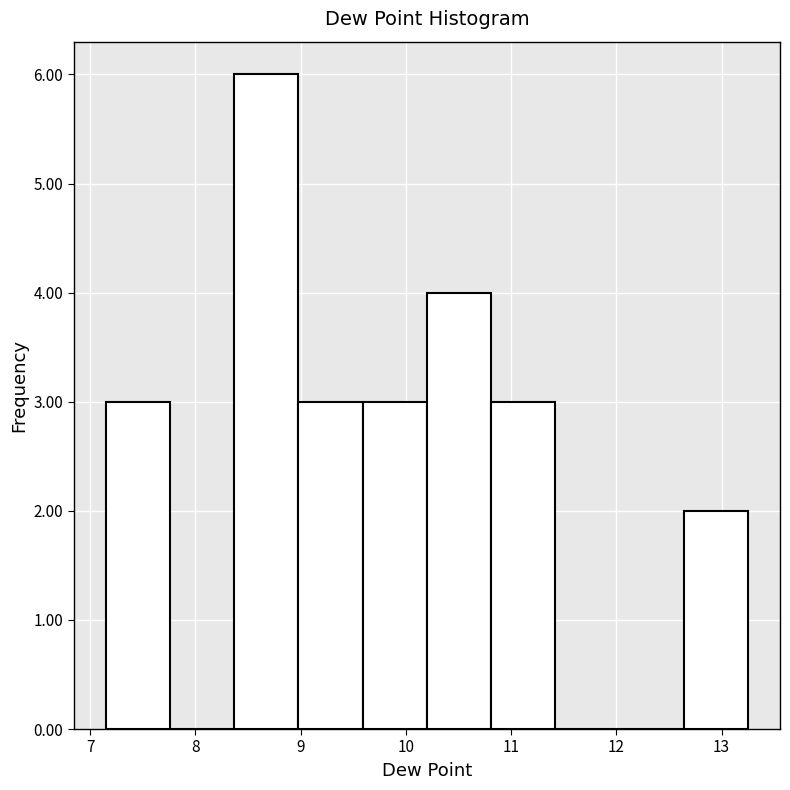

Reading left to right, list every bar in this chart as the range it spans on the x-axis followed by its height. Neither the bar edges nor the heights are printed on the chart, so give them approximately, as read against the axes.

7.15 to 7.76: 3
7.76 to 8.37: 0
8.37 to 8.98: 6
8.98 to 9.59: 3
9.59 to 10.20: 3
10.20 to 10.81: 4
10.81 to 11.42: 3
11.42 to 12.03: 0
12.03 to 12.64: 0
12.64 to 13.25: 2